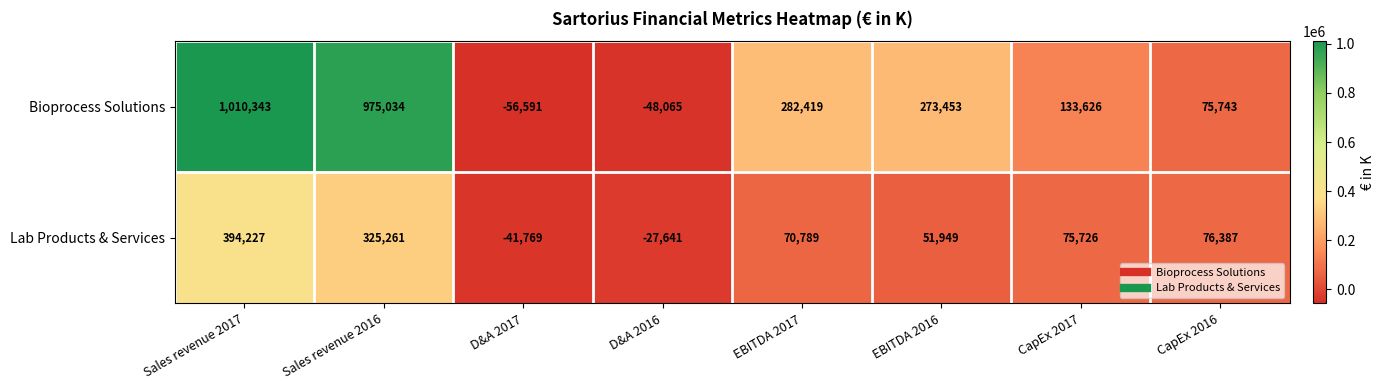

The Bioprocess Solutions series shows 178223 at EBITDA 2017. True or false?

False